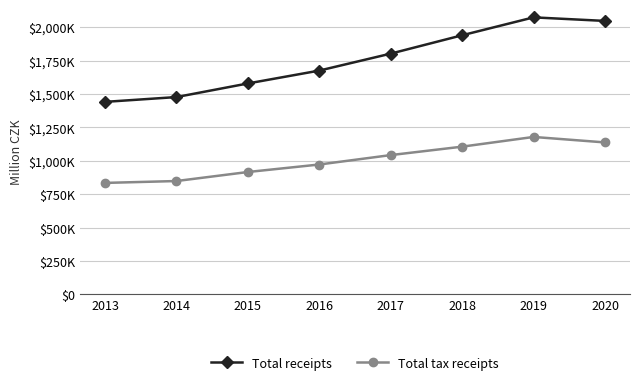

What are all the series names shown in the legend?

Total receipts, Total tax receipts